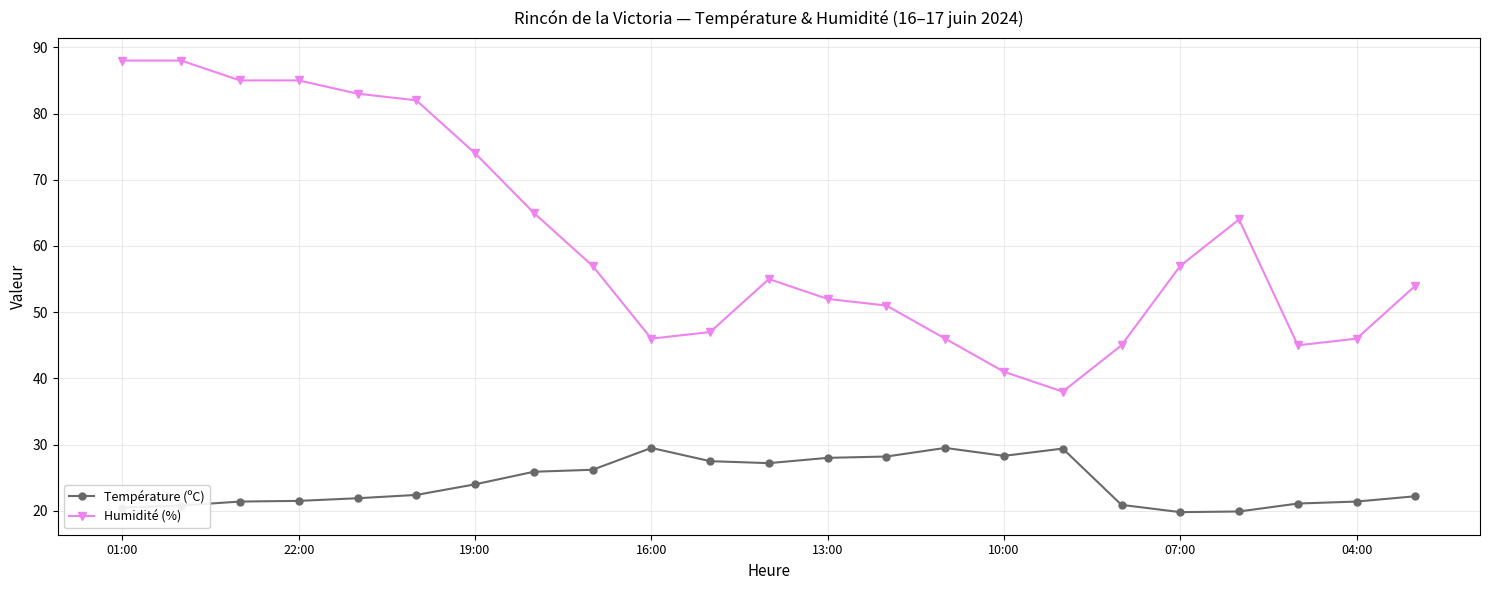

Which series has the largest range (max minus min)?

Humidité (%)